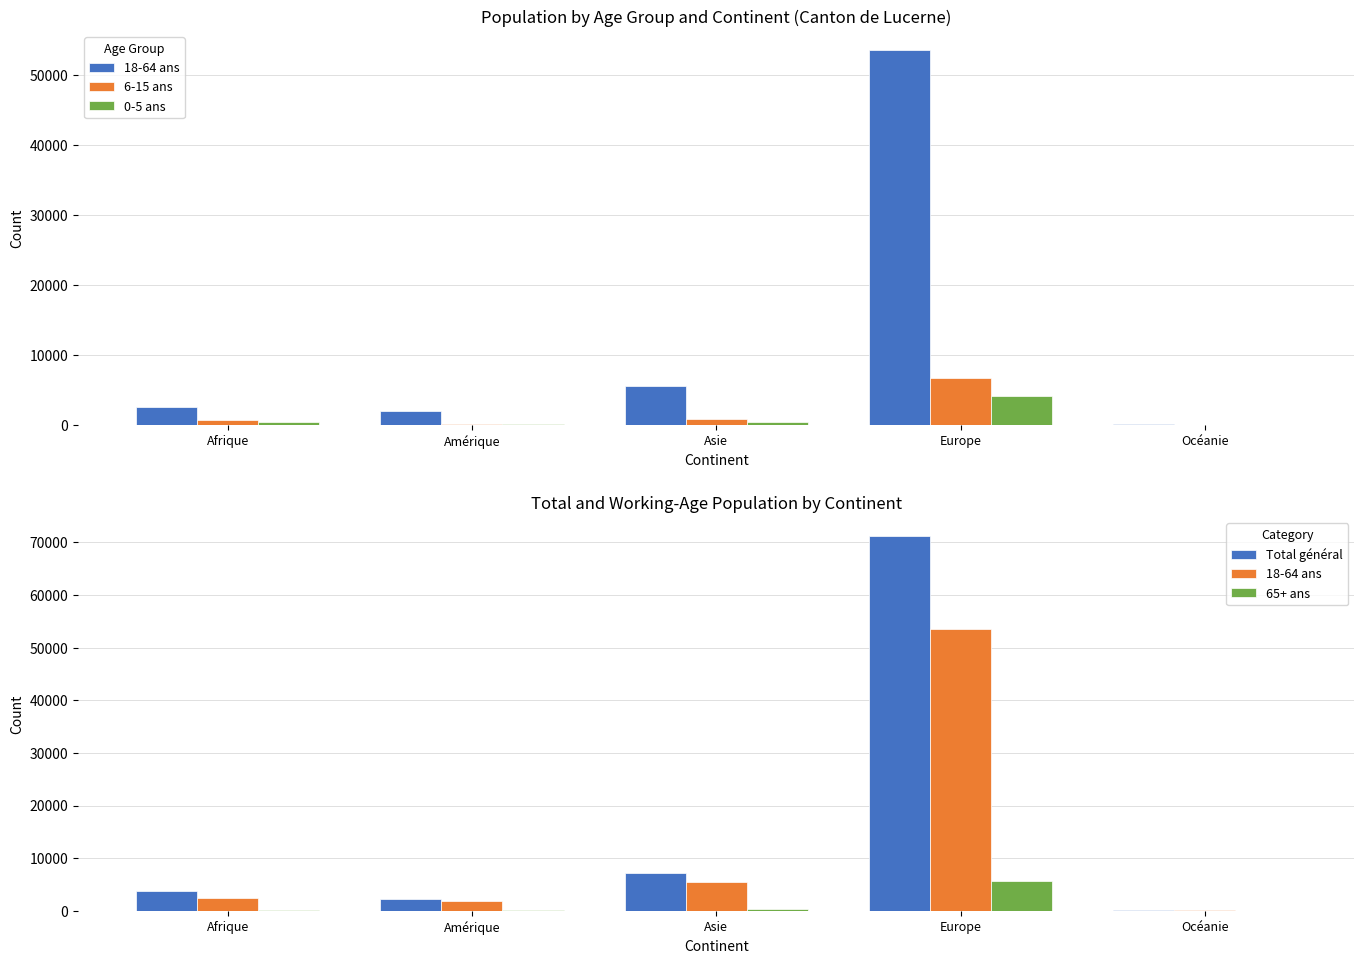

At Océanie, list the series in order from largest to smallest.

Total général, 18-64 ans, 6-15 ans, 65+ ans, 0-5 ans